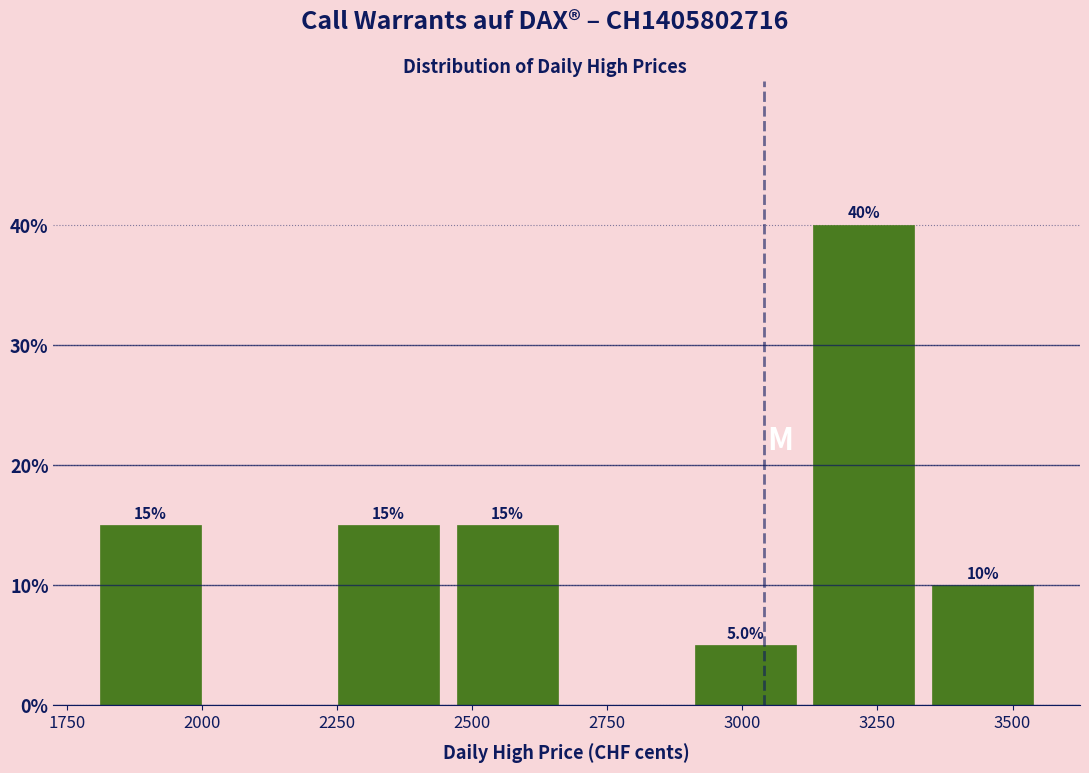

Over which range of the x-axis is the bar tallest?

3115 to 3335